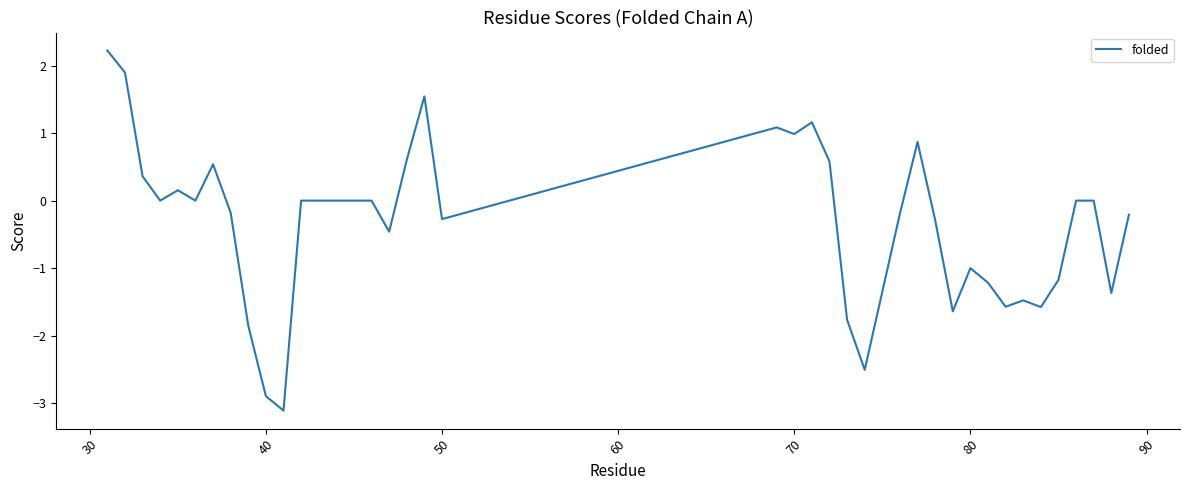

What is the difference between the maximum and minimum values?

5.3